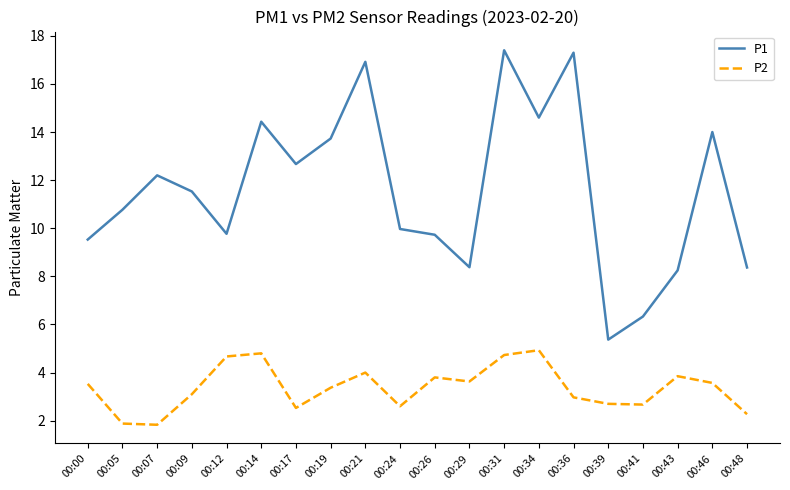

What are all the series names shown in the legend?

P1, P2